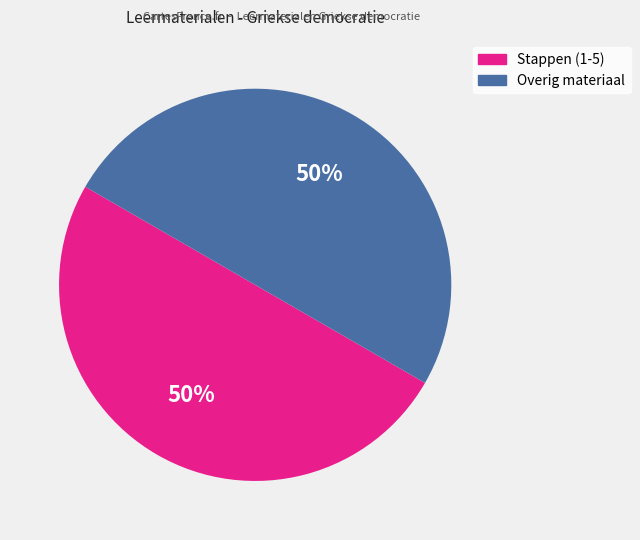

To the nearest percent, what is the average slice percentage?

50%